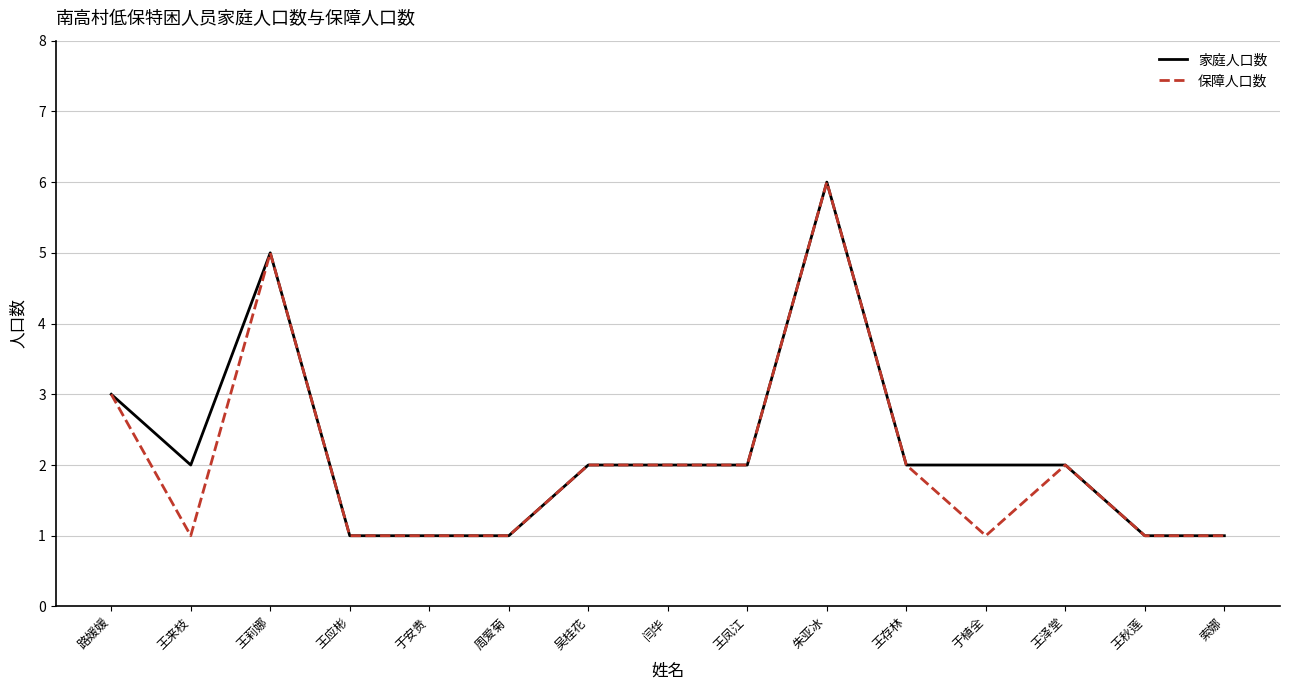

What is the difference between the 家庭人口数 values at 闫华 and 周爱菊?

1